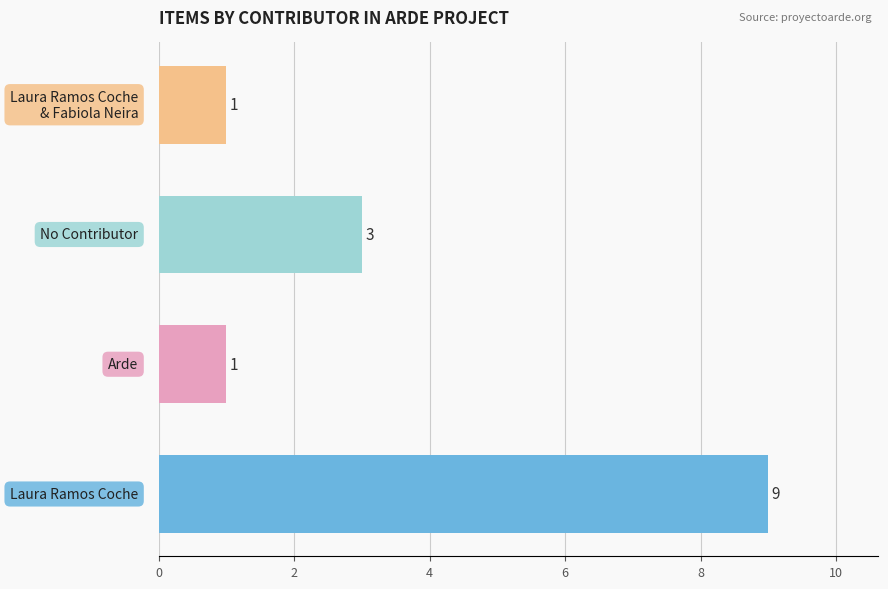

How many values are between 1 and 9?

4